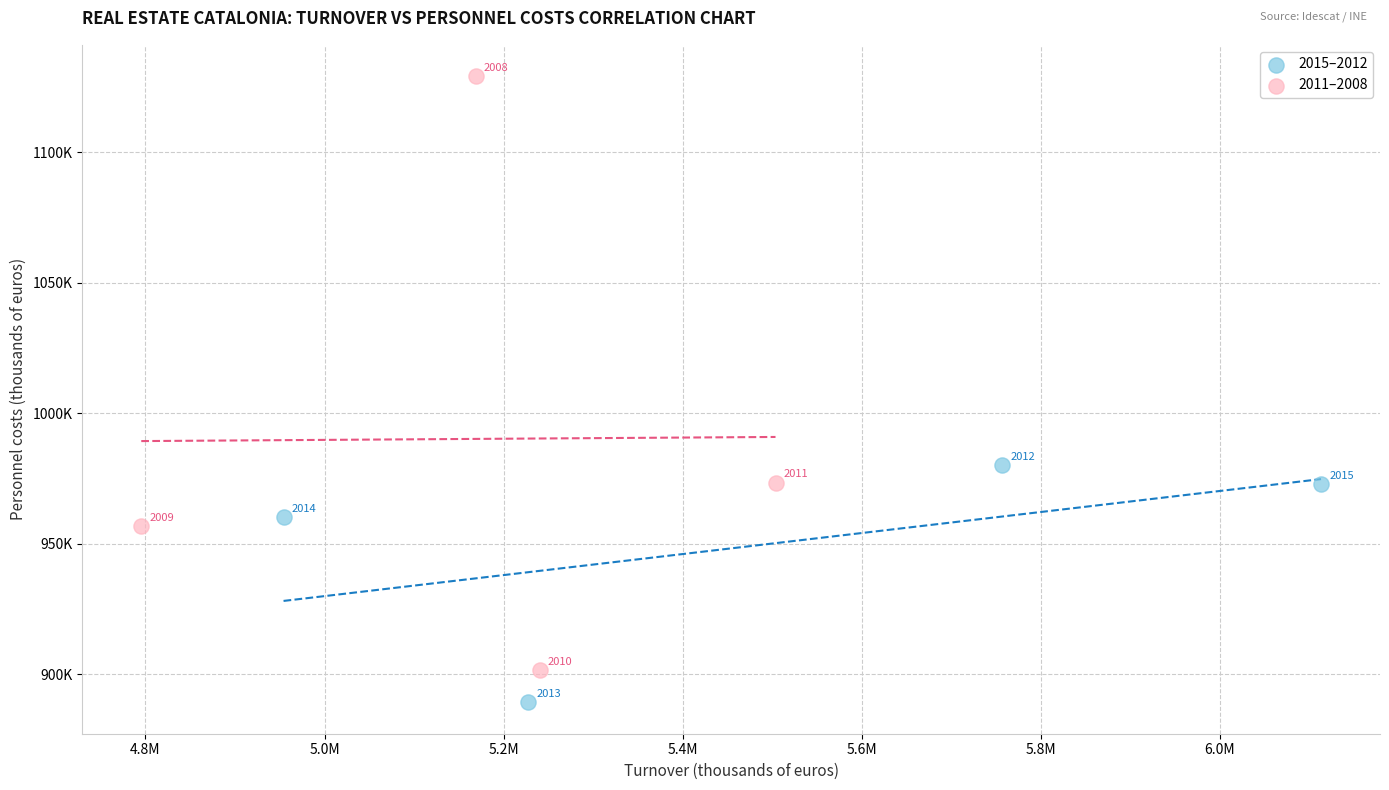

What are all the series names shown in the legend?

2015–2012, 2011–2008